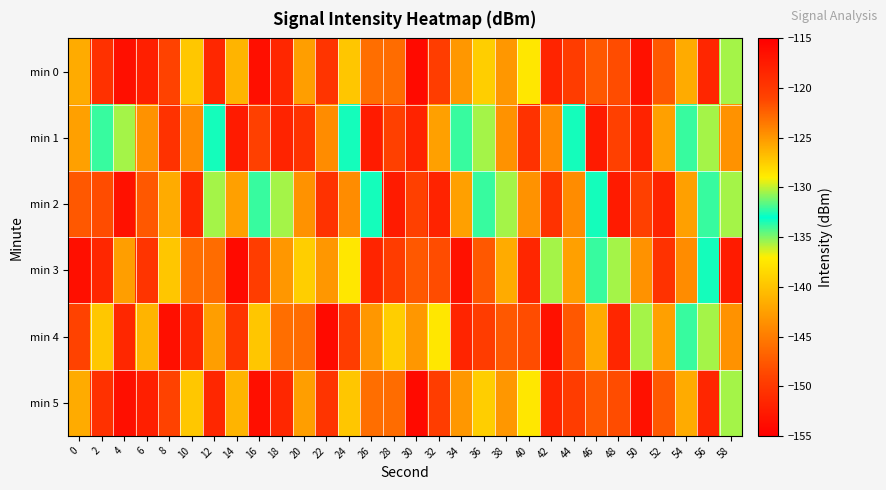

What is the minimum value shown in the chart?

-151.4